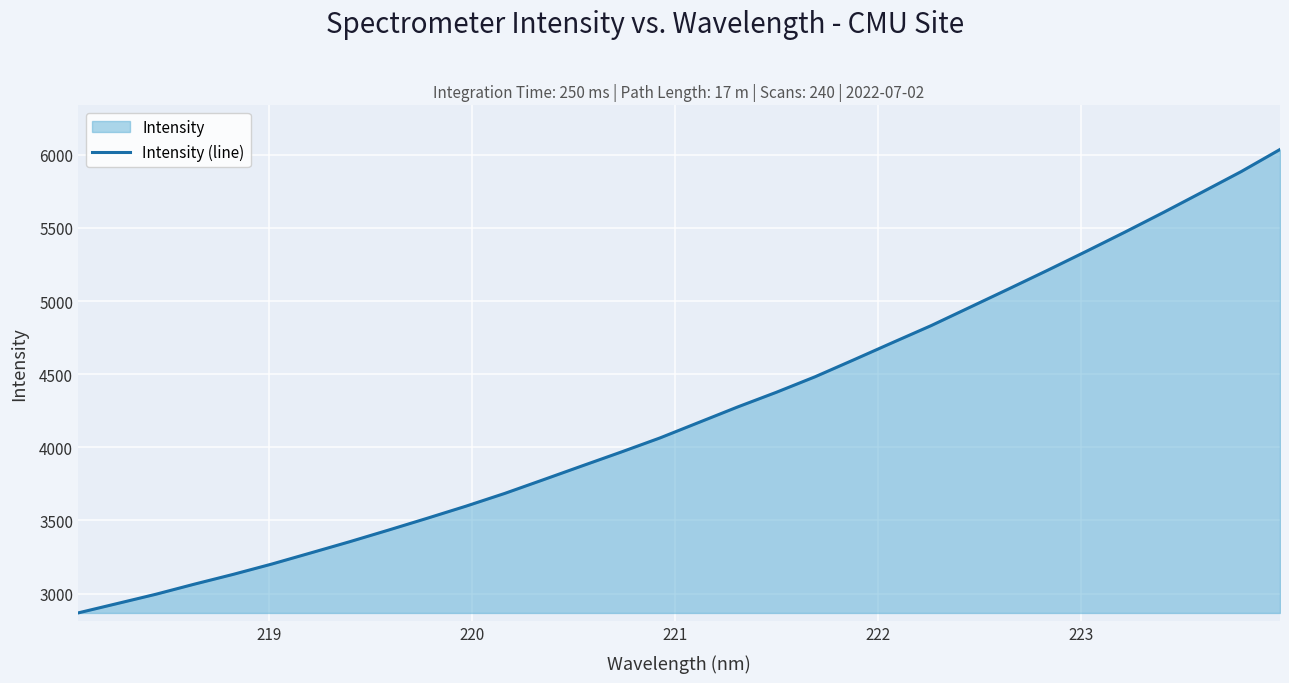

What is the smallest value displayed?

2867.6